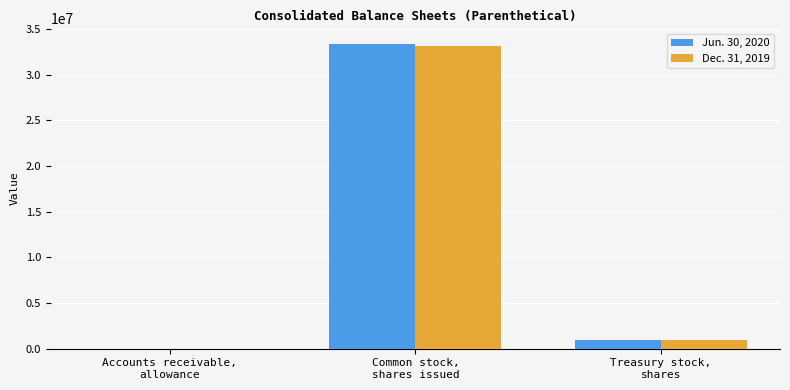

Reading left to right, list all the values displayed in this chart.

Jun. 30, 2020: 6270	33413000	993000
Dec. 31, 2019: 6330	33192000	906000